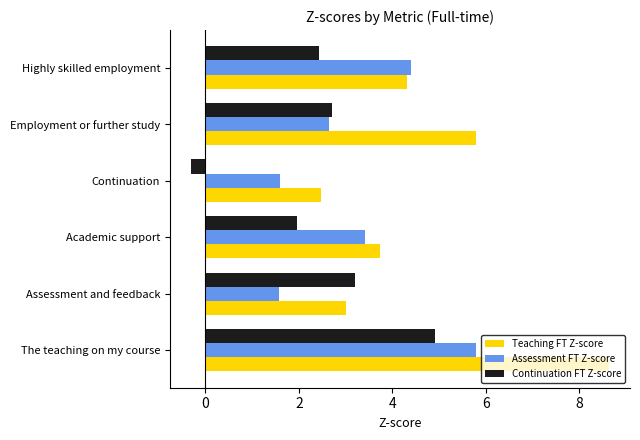

Which series has the largest total across all categories?

Teaching FT Z-score